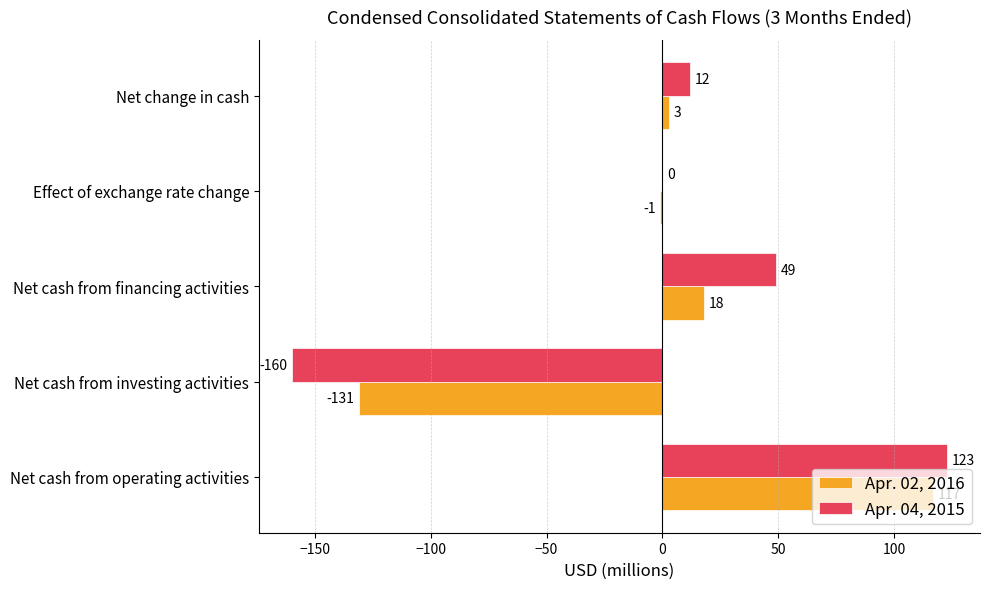

Is the value of Apr. 04, 2015 at Net cash from investing activities greater than the value of Apr. 02, 2016 at Net change in cash?

No